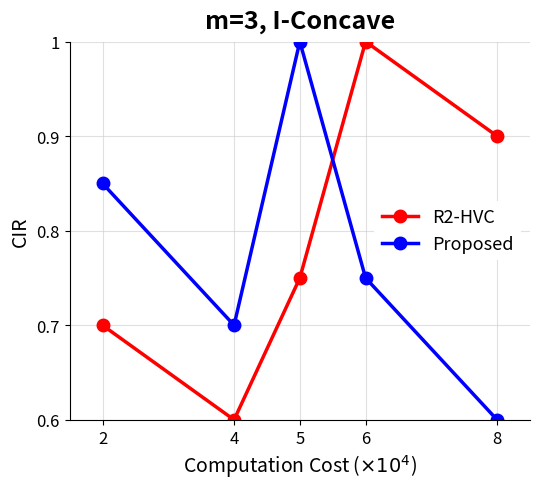

Rank the series by their average value, from highest to lowest.

R2-HVC, Proposed